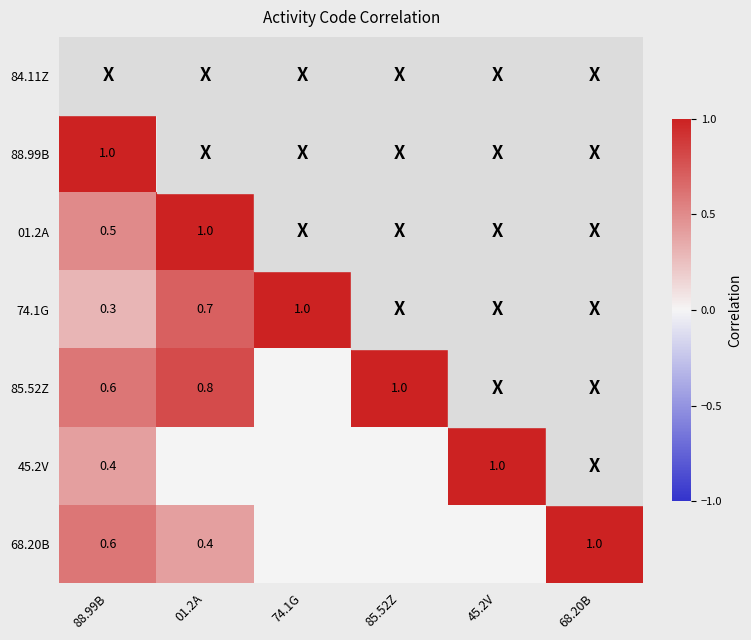

The value of 85.52Z at 85.52Z is 1.0. True or false?

True